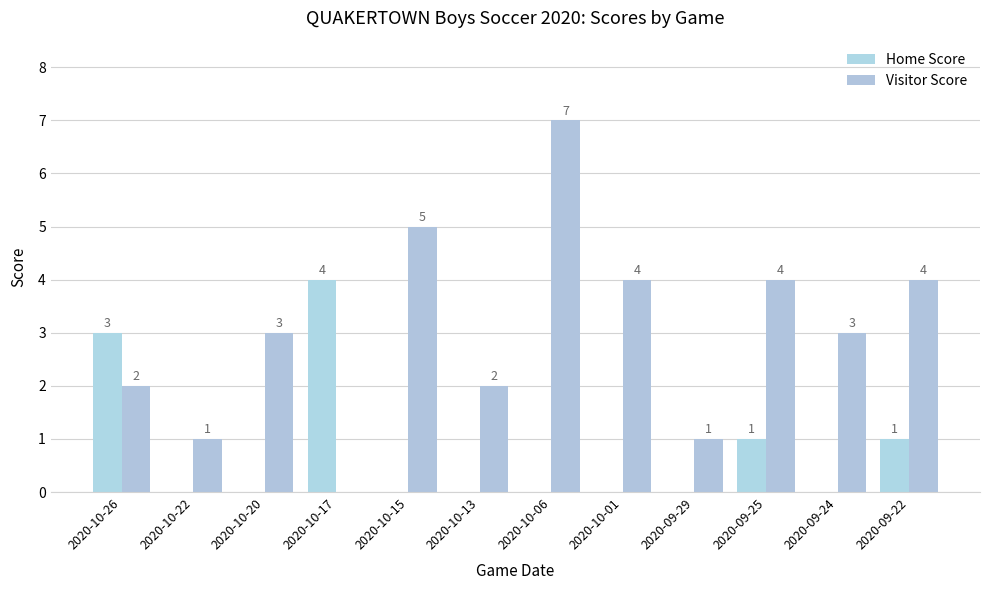

The Home Score series shows -2 at 2020-10-01. True or false?

False